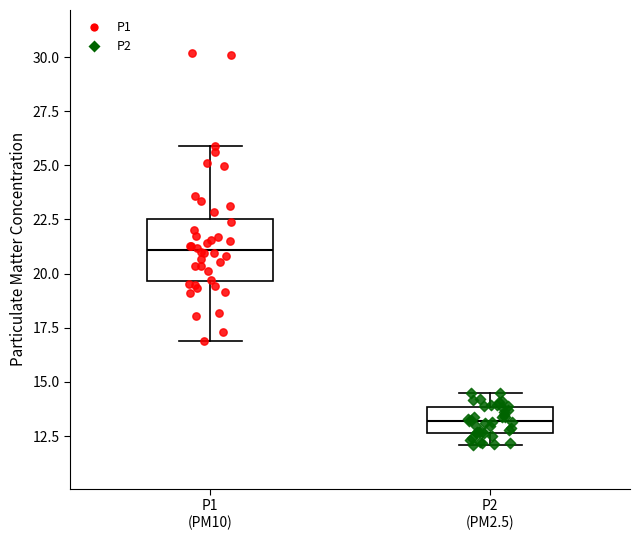

Where does the median line of the box for P1 (PM10) sit on the y-axis? The values are not printed on the chart, so give them approximately, as read against the axis.

21.0